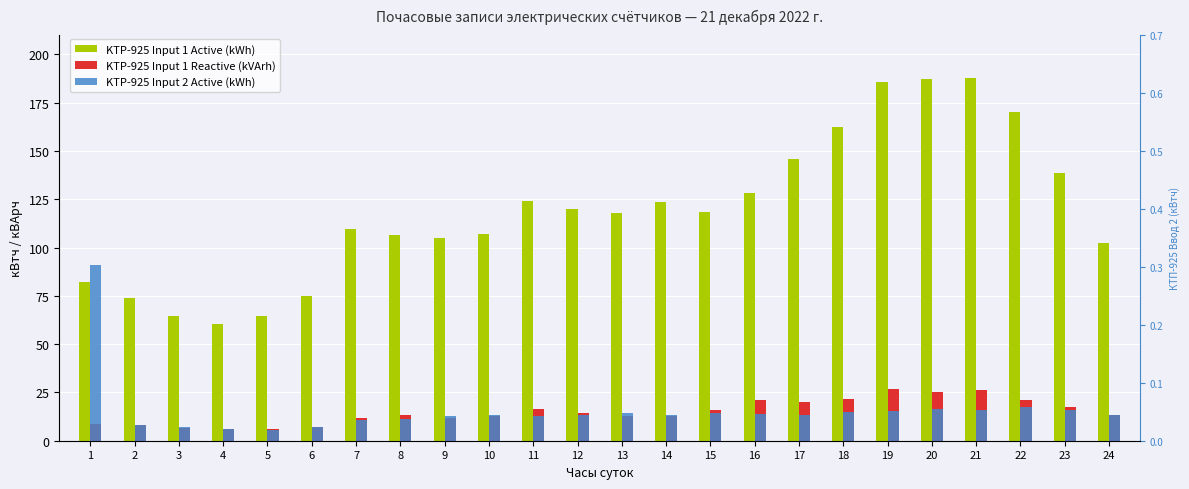

How many groups of bars are there?

24